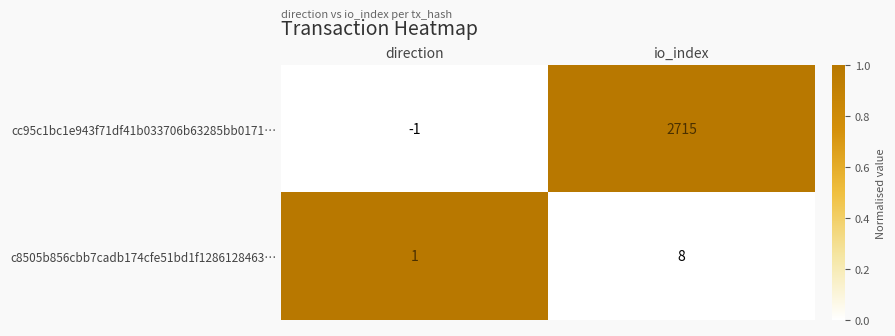

Count the number of data series in this chart.

2